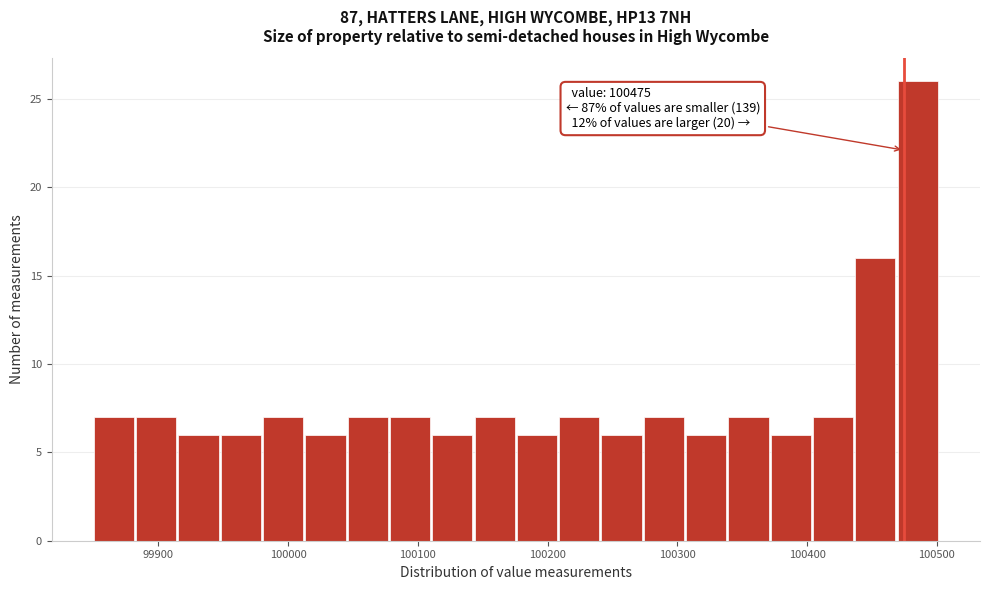

Around what value on the x-axis is the tallest bar? Give the approximate position of its centre, as read against the axis.

100490